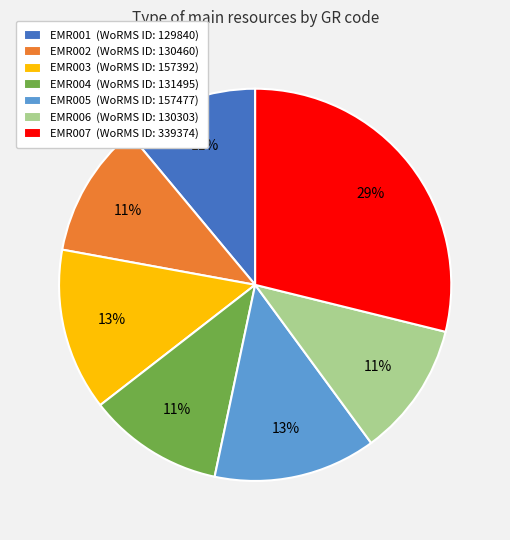

To the nearest percent, what portion does EMR004 represent?

11%